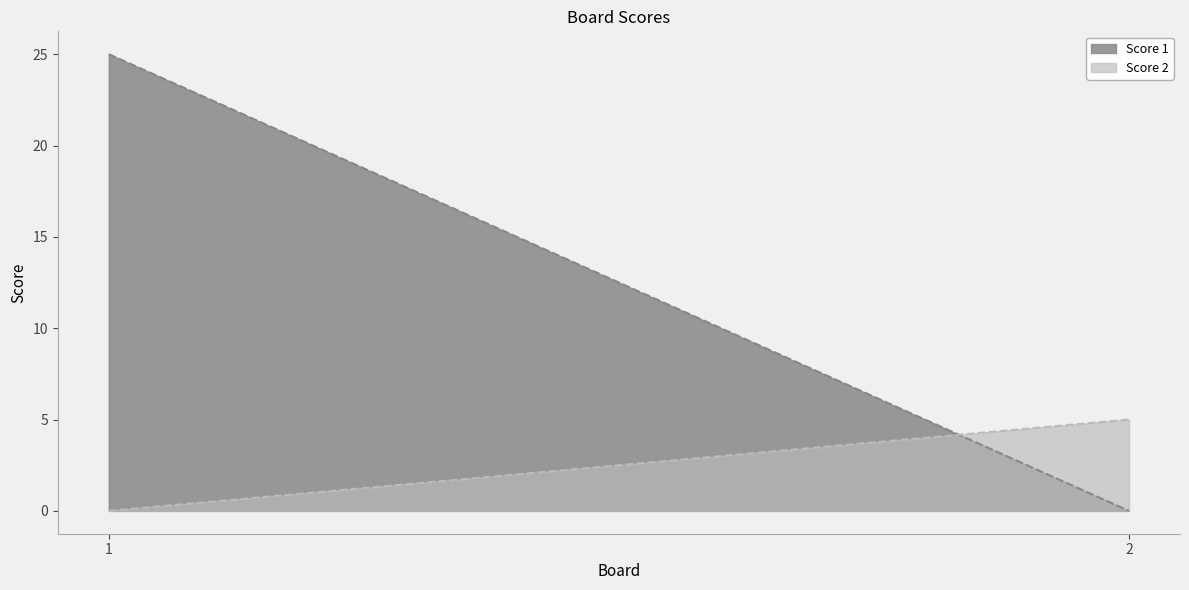

Reading left to right, list all the values displayed in this chart.

Score 1: 25	0
Score 2: 0	5